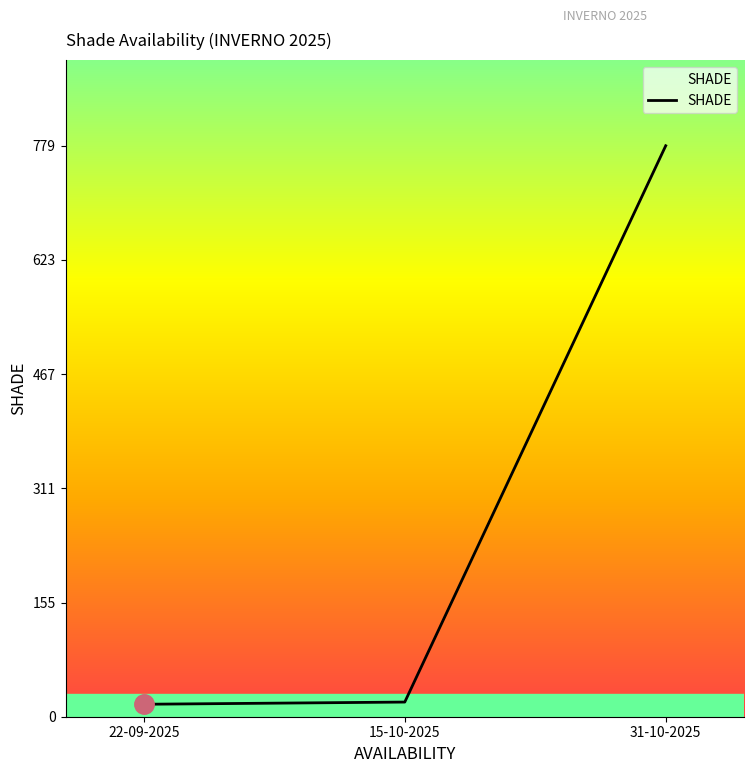

At which category does the chart reach its peak across all series?

31-10-2025